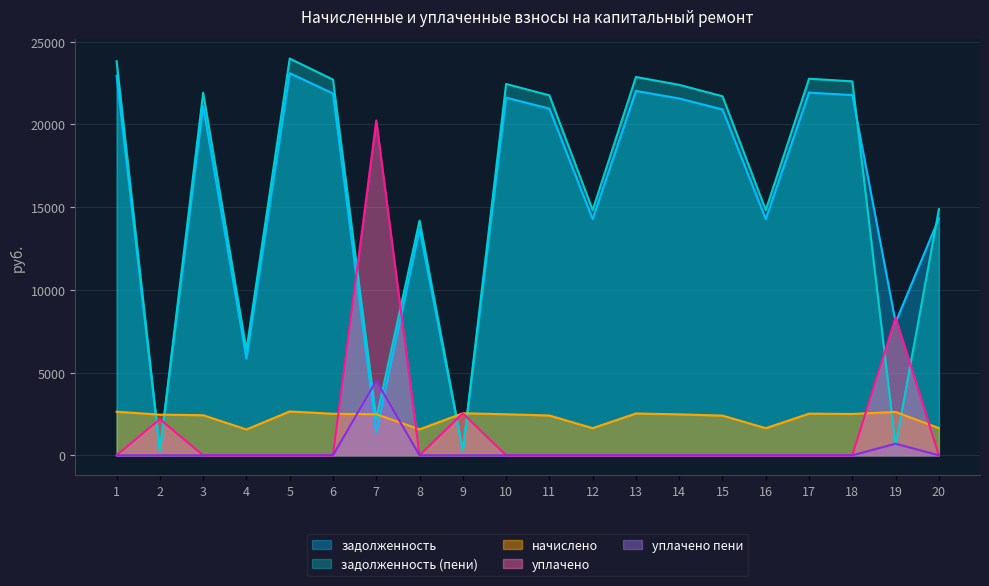

At which label is задолженность (пени) closest to 12126?

8